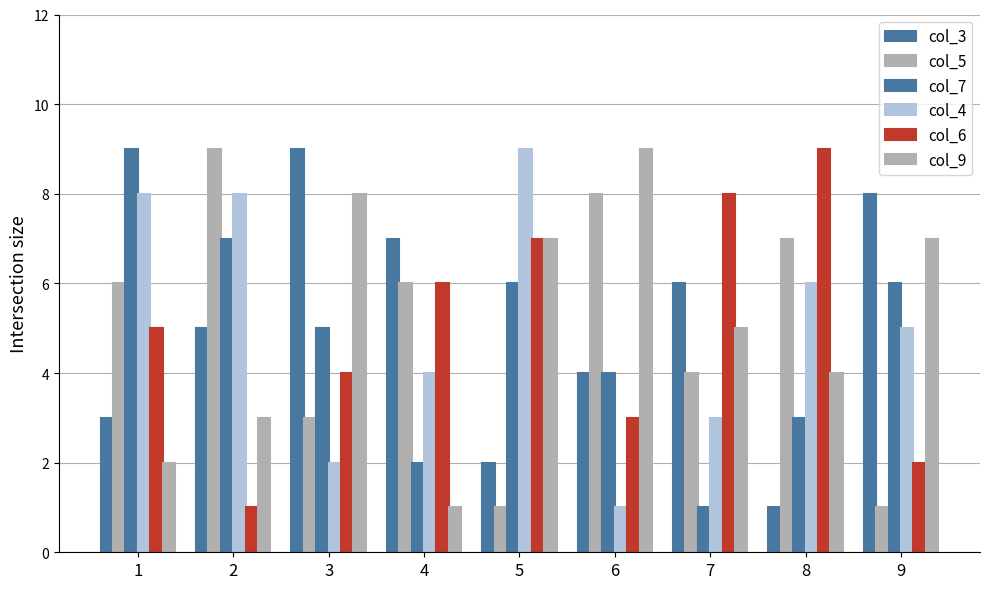

Rank the categories by col_3 value from lowest to highest.

8, 5, 1, 6, 2, 7, 4, 9, 3